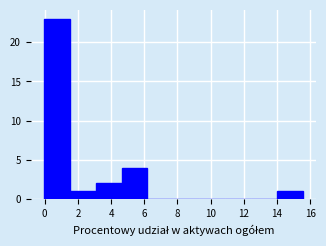

Reading left to right, transcribe this chart: for each bar, give the range it covers on the x-axis and its height. Neither the bar edges nor the heights are printed on the chart, so give them approximately, as read against the axes.

0.0 to 1.6: 23
1.6 to 3.0: 1
3.0 to 4.6: 2
4.6 to 6.2: 4
6.2 to 7.8: 0
7.8 to 9.4: 0
9.4 to 10.8: 0
10.8 to 12.4: 0
12.4 to 14.0: 0
14.0 to 15.6: 1